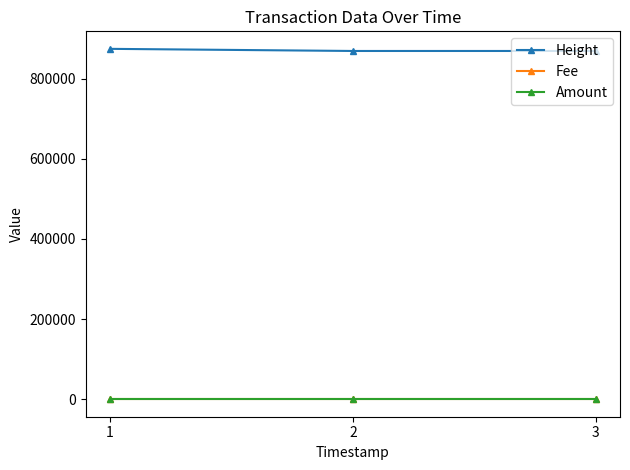

Is the value of Amount at 1 greater than the value of Height at 3?

No